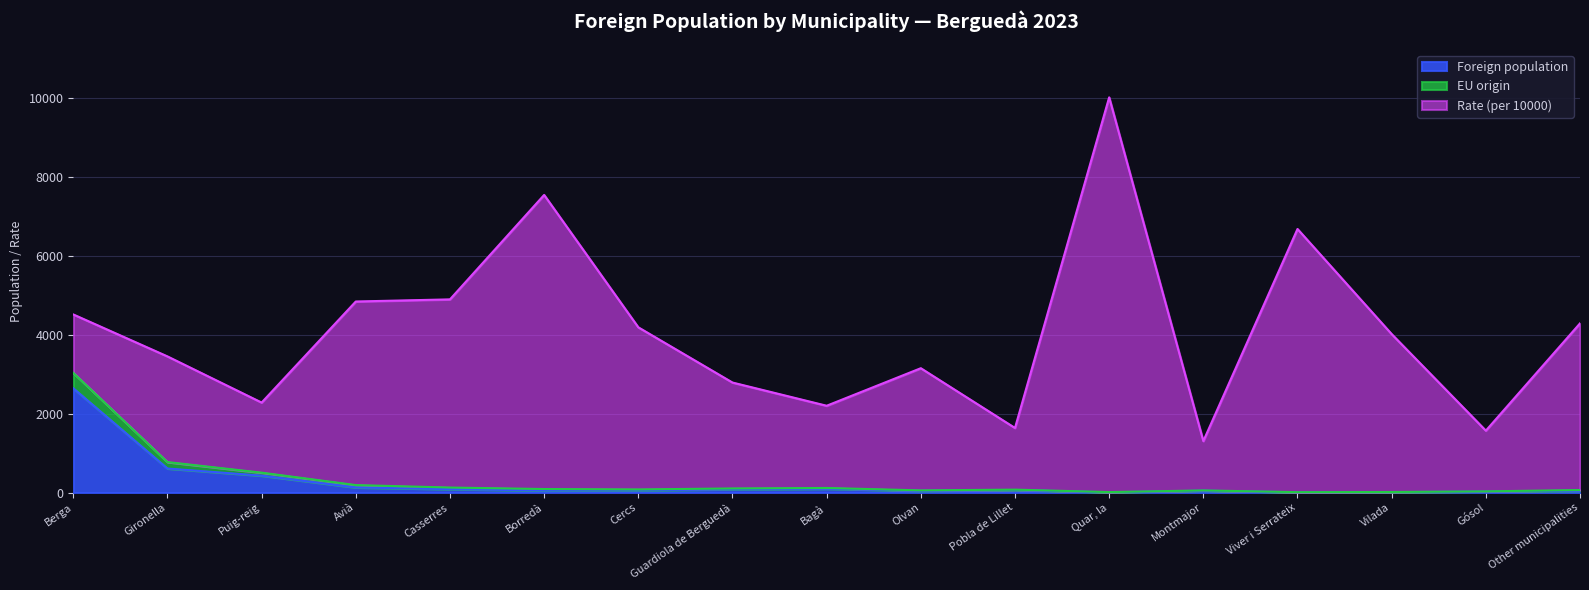

Is it true that Foreign population equals 595 at Berga?

False